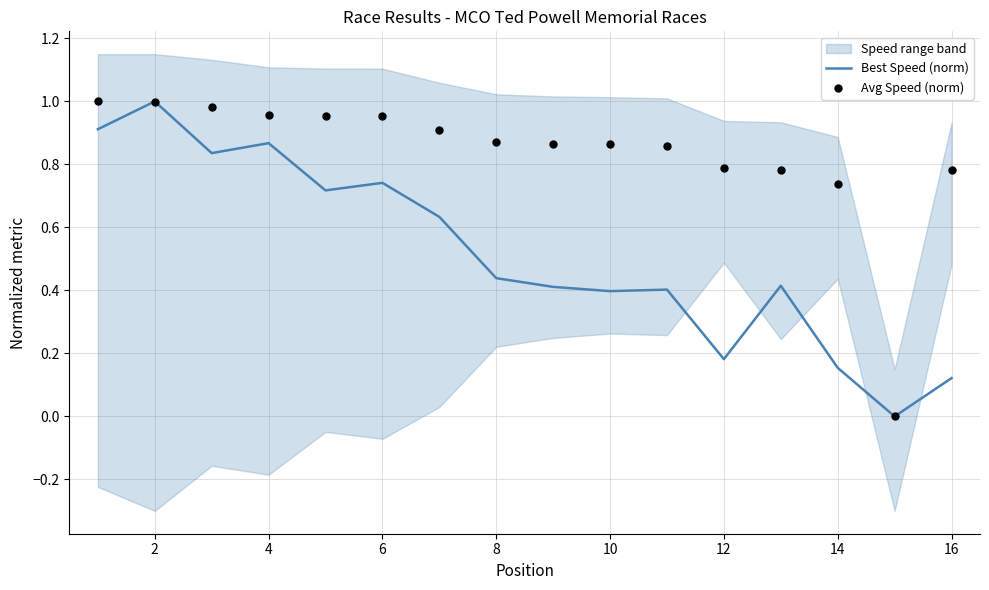

The value of Best Speed (norm) at 2 is 1.0. True or false?

True